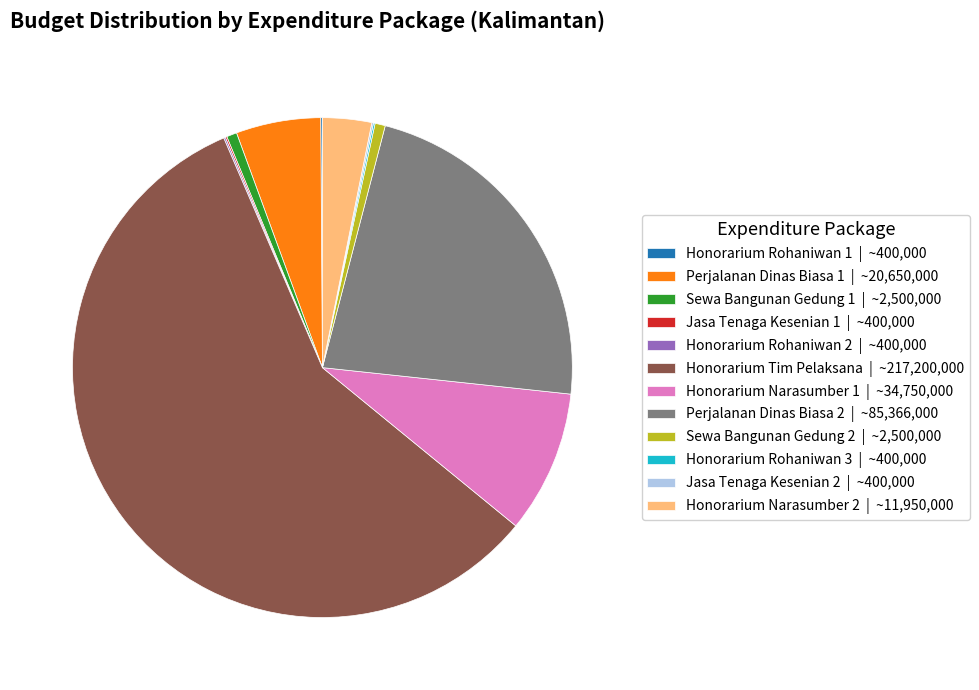

Approximately how many times larger is the value at Honorarium Tim Pelaksana | ~217,200,000 compared to Sewa Bangunan Gedung 2 | ~2,500,000?

86.9